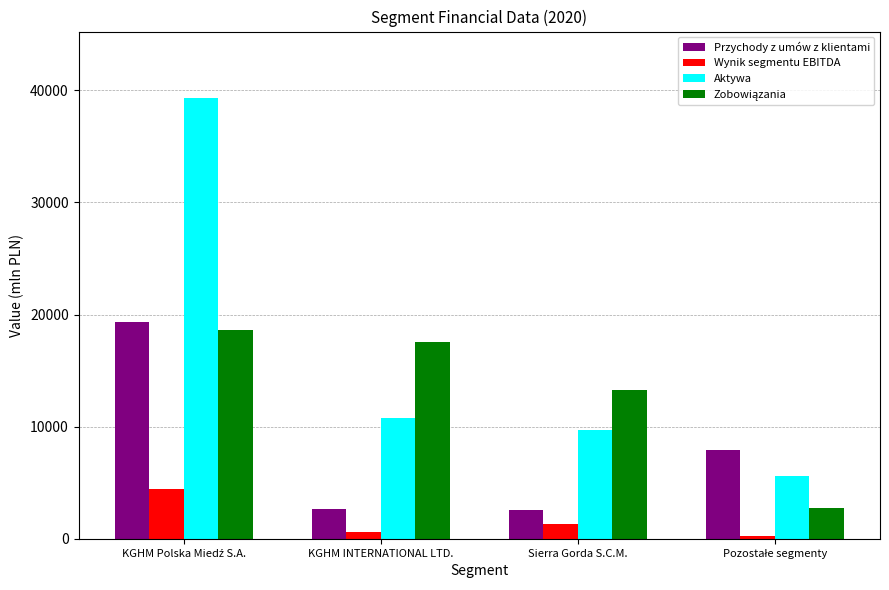

What is the greatest value displayed?

39342